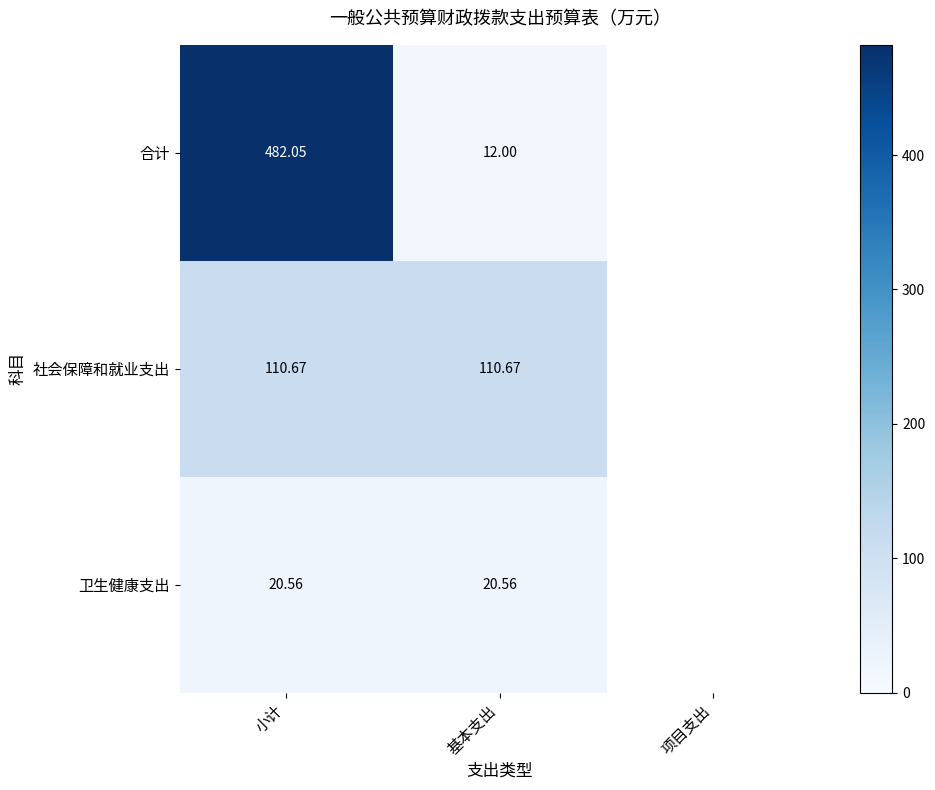

How many categories are shown in the chart?

3